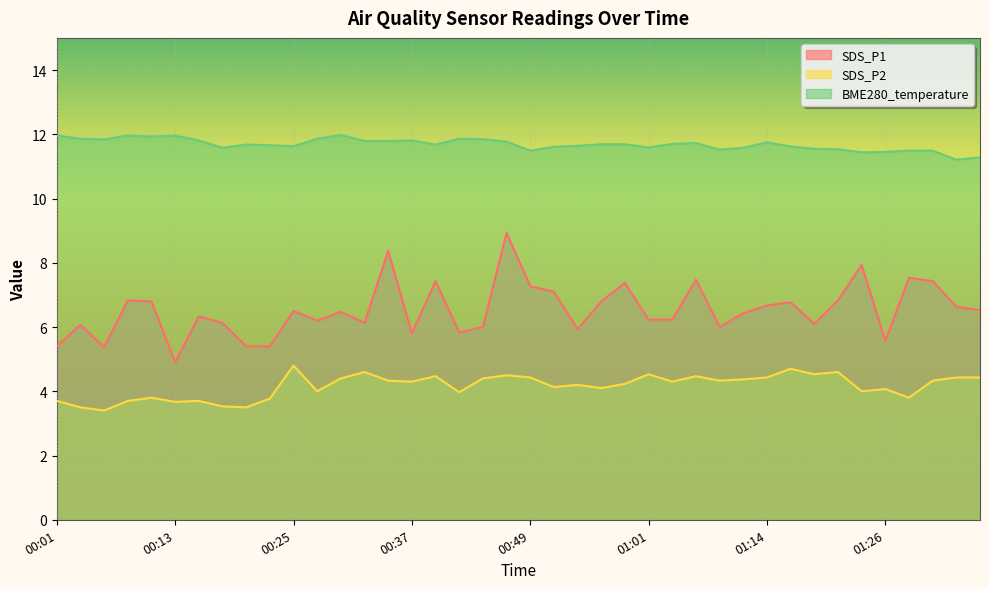

What is the total value across all series at 00:32?

22.5